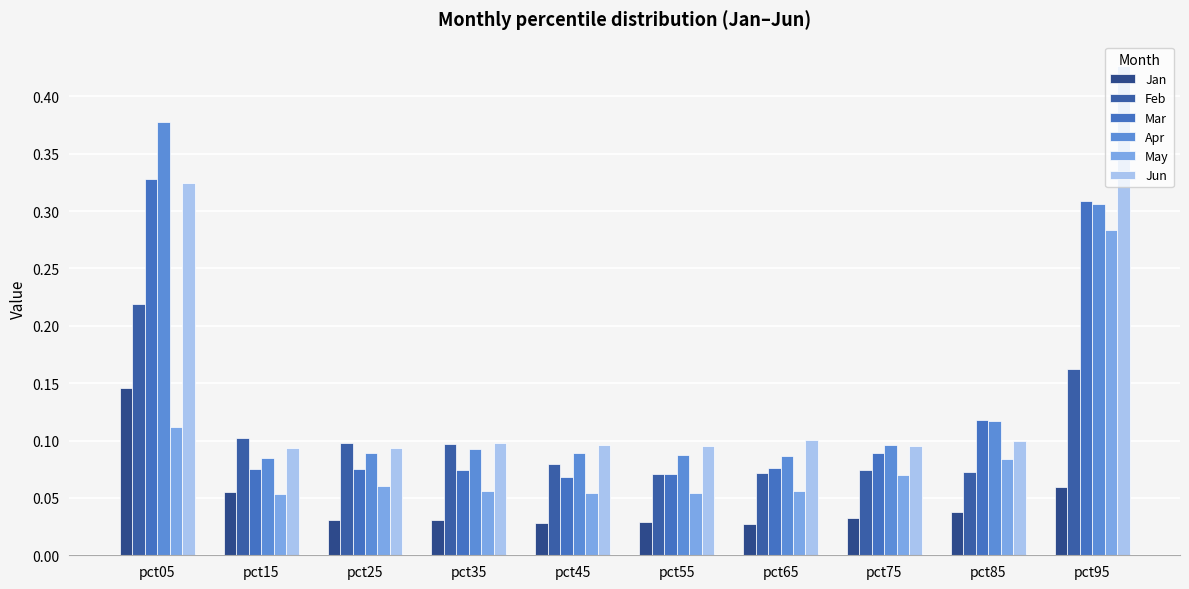

Count the number of categories in the chart.

10